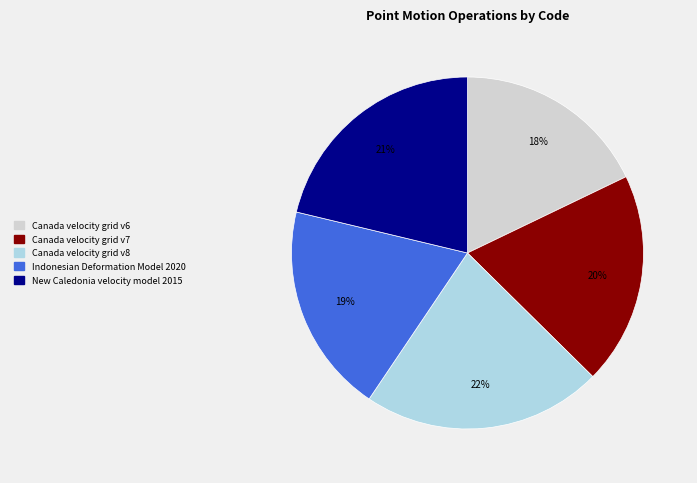

To the nearest percent, what is the difference between the Indonesian Deformation Model 2020 and Canada velocity grid v6 slice percentages?

1%